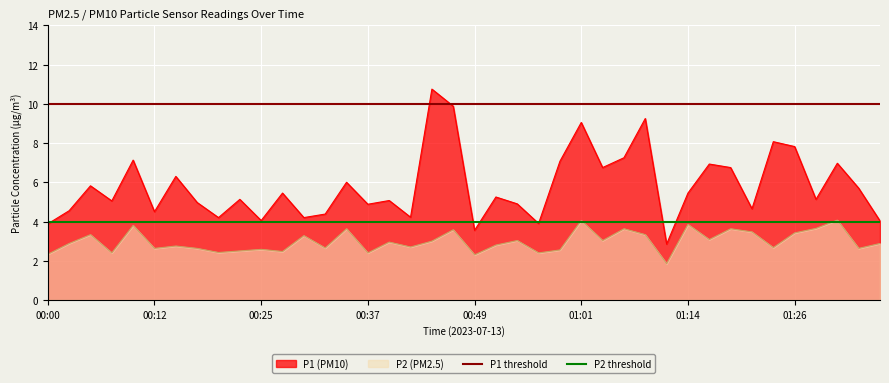

True or false: P2 (PM2.5) and P1 (PM10) cross at least once.

False